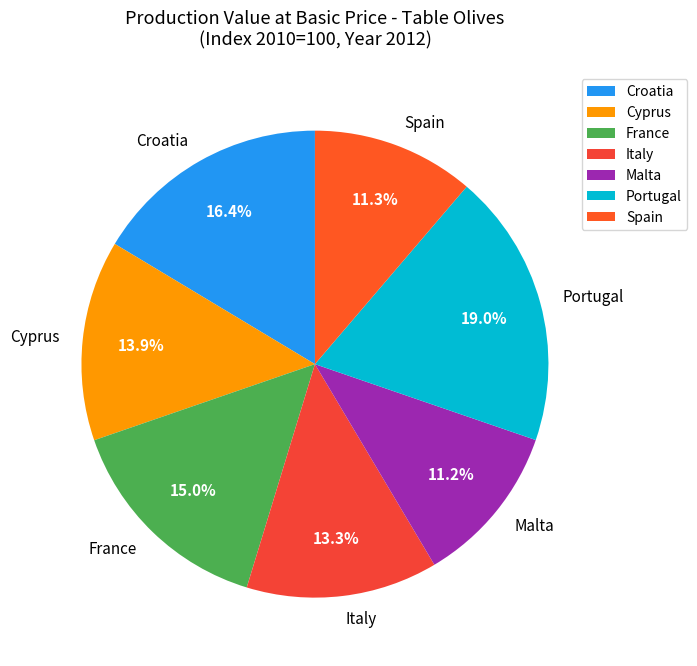

How many segments does this pie chart have?

7